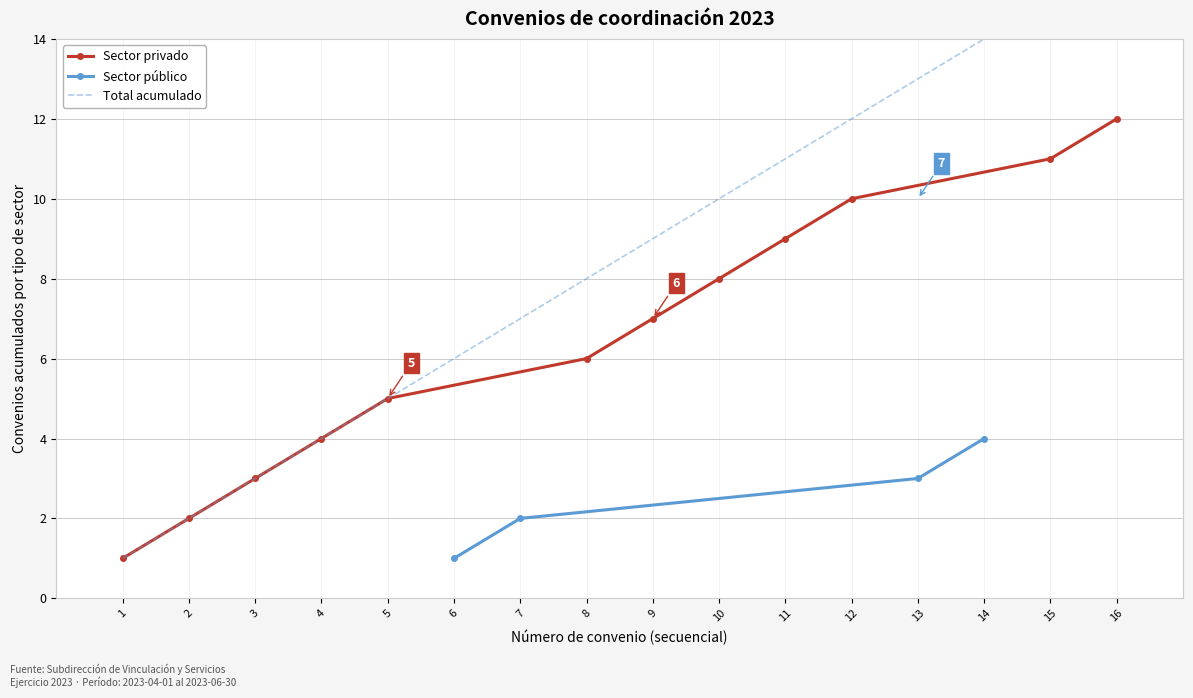

The chart shows a value of 5 at 4. True or false?

False